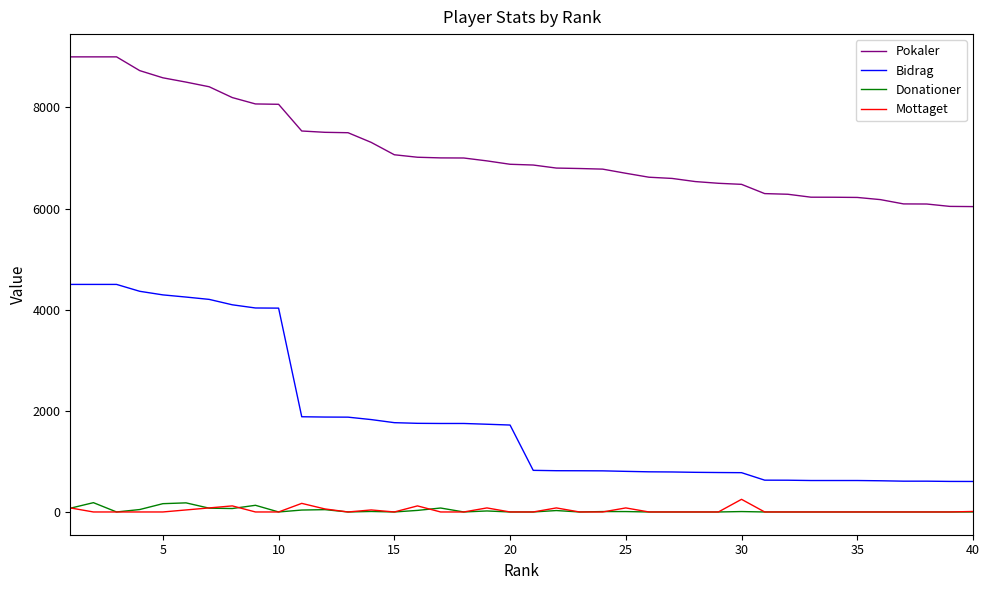

What are all the series names shown in the legend?

Pokaler, Bidrag, Donationer, Mottaget